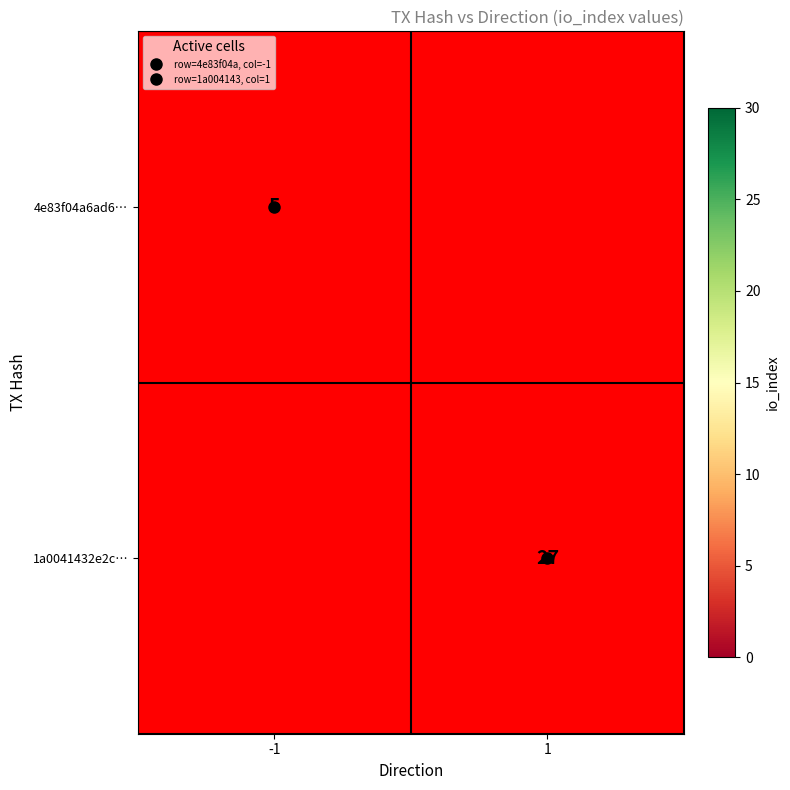

Rank the series by their average value, from lowest to highest.

4e83f04a6ad6…, 1a0041432e2c…